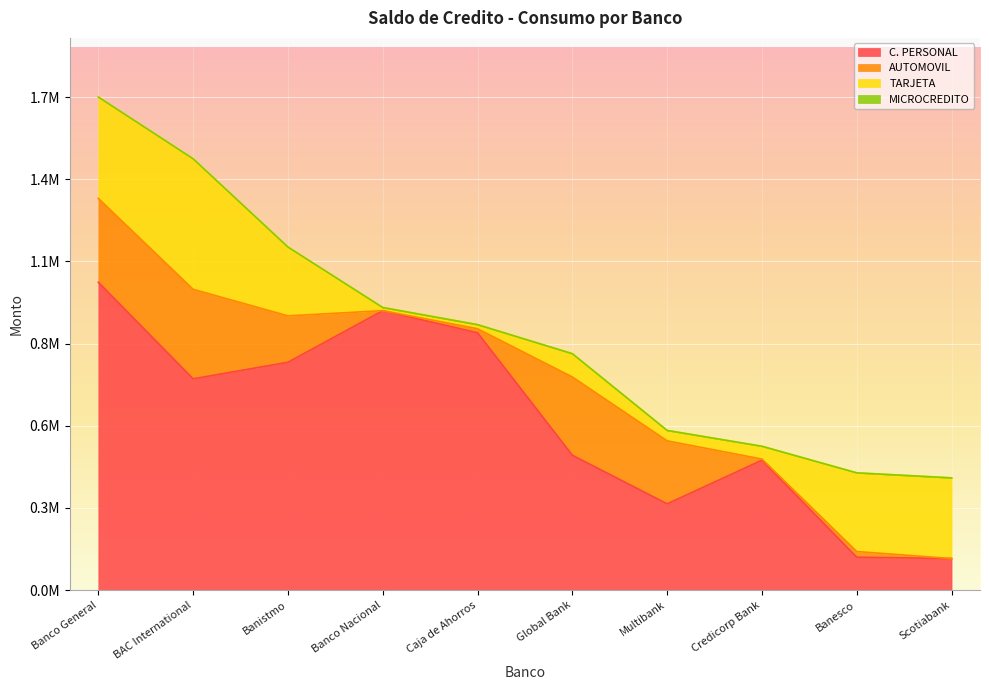

At which category does the chart reach its minimum across all series?

Banco Nacional